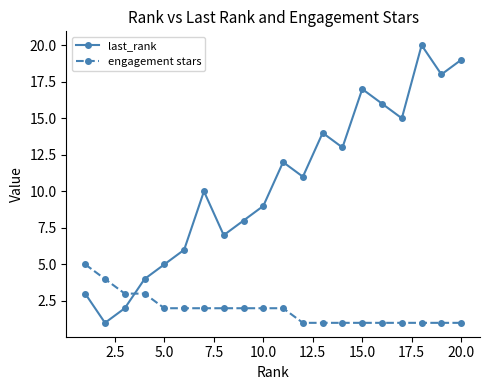

Reading left to right, transcribe all the data shown in this chart.

last_rank: 3	1	2	4	5	6	10	7	8	9	12	11	14	13	17	16	15	20	18	19
engagement stars: 5	4	3	3	2	2	2	2	2	2	2	1	1	1	1	1	1	1	1	1